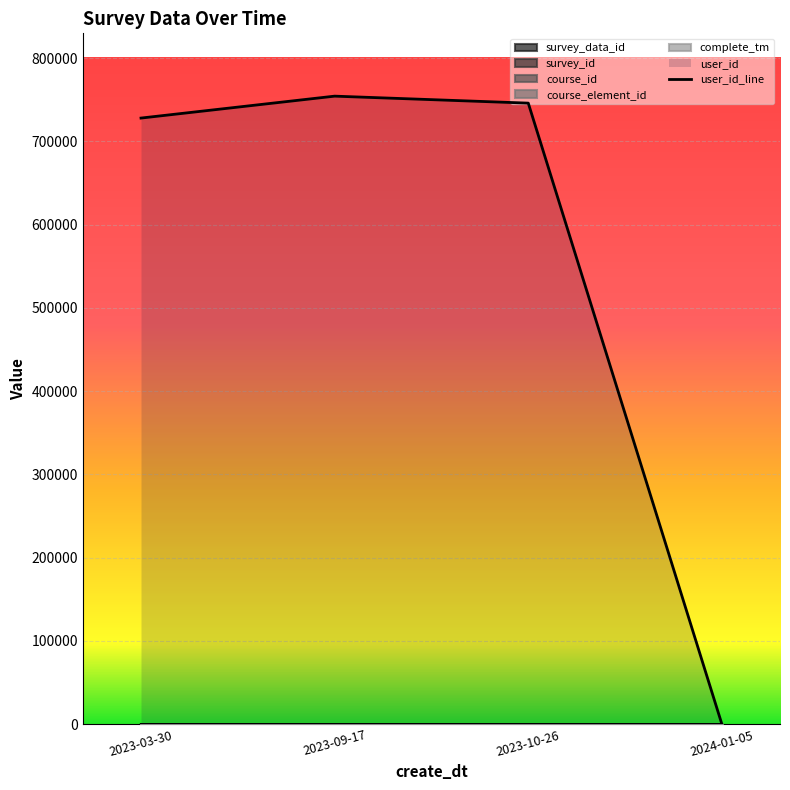

Which series changed the most between 2023-10-26 and 2024-01-05?

user_id